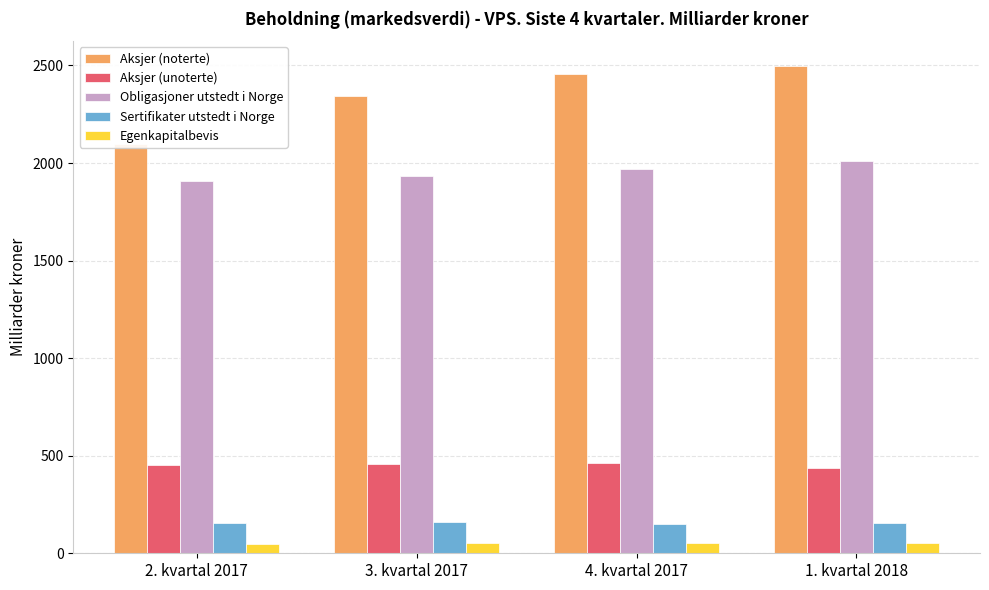

What are all the series names shown in the legend?

Aksjer (noterte), Aksjer (unoterte), Obligasjoner utstedt i Norge, Sertifikater utstedt i Norge, Egenkapitalbevis